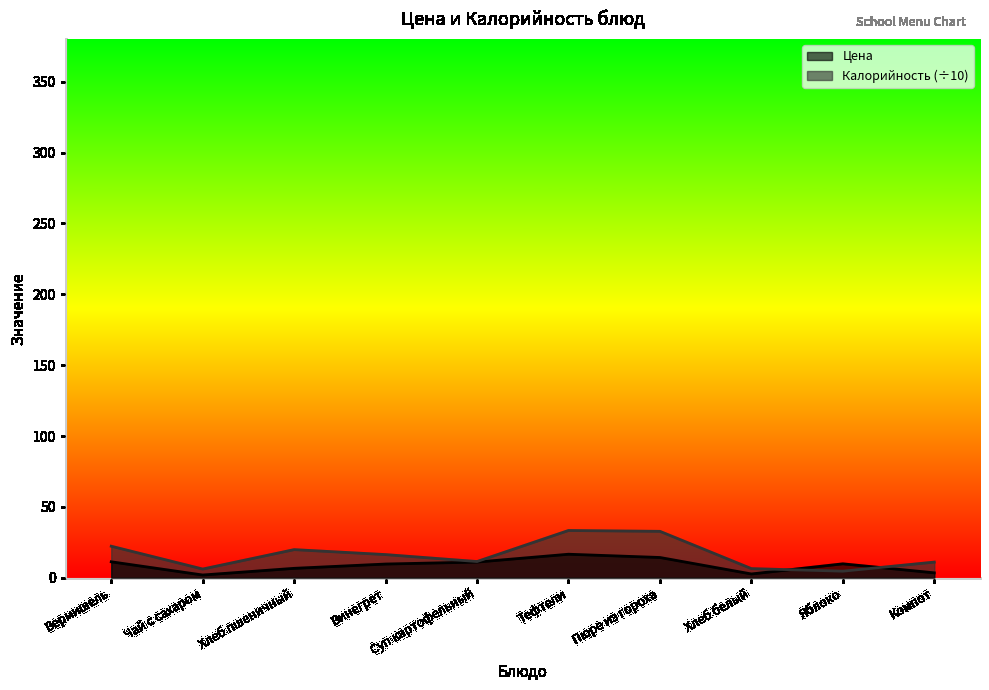

Count the number of data series in this chart.

2